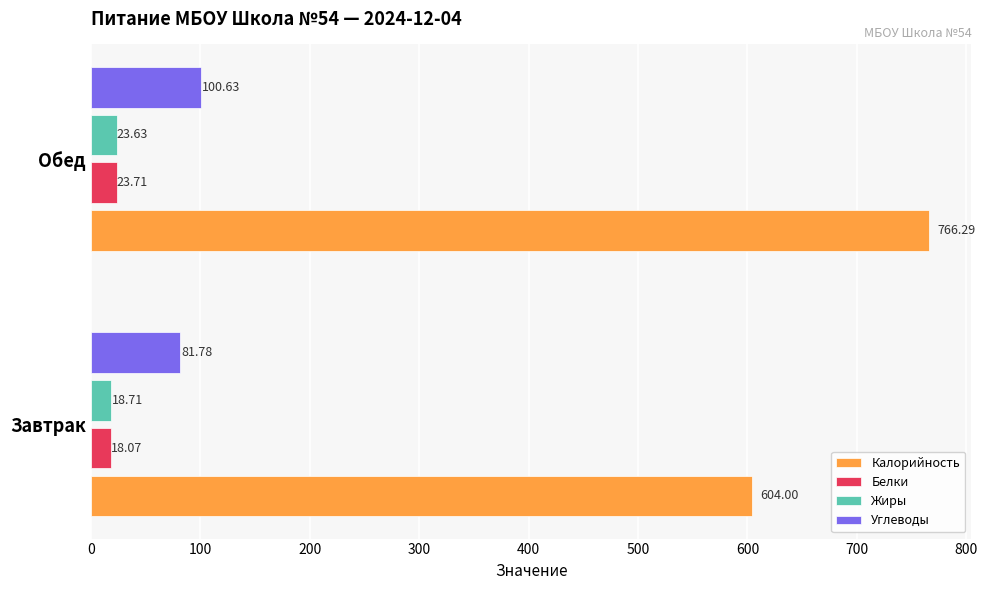

What is the minimum value shown in the chart?

18.1